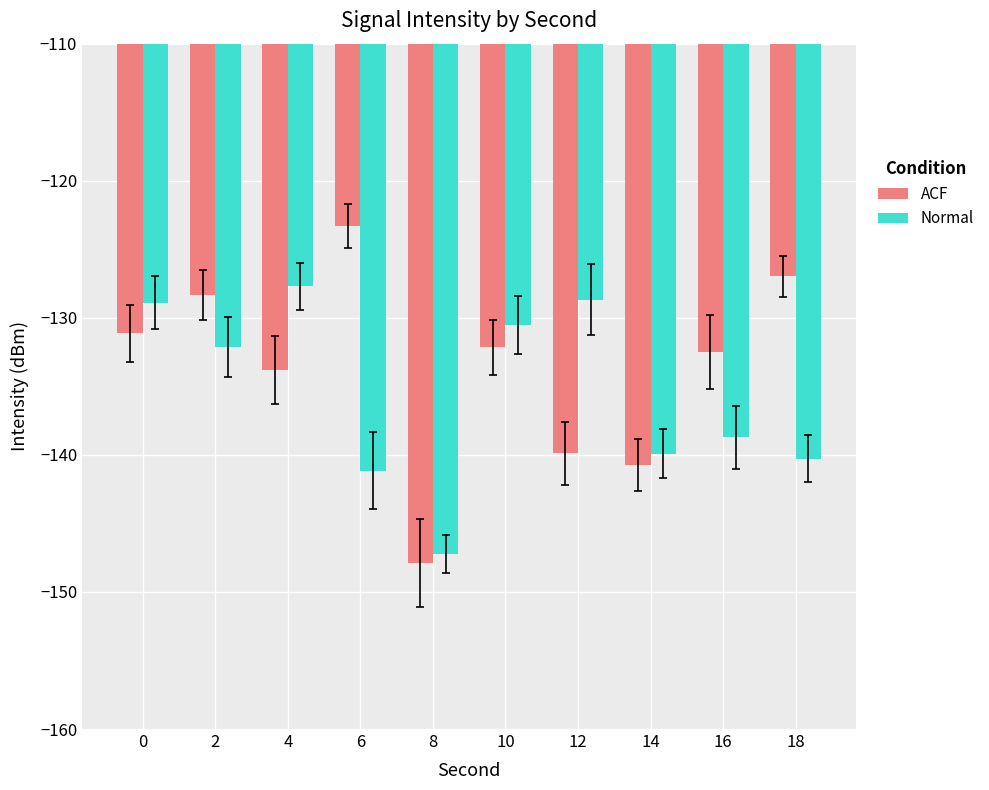

List the series in order of their peak value, highest first.

ACF, Normal